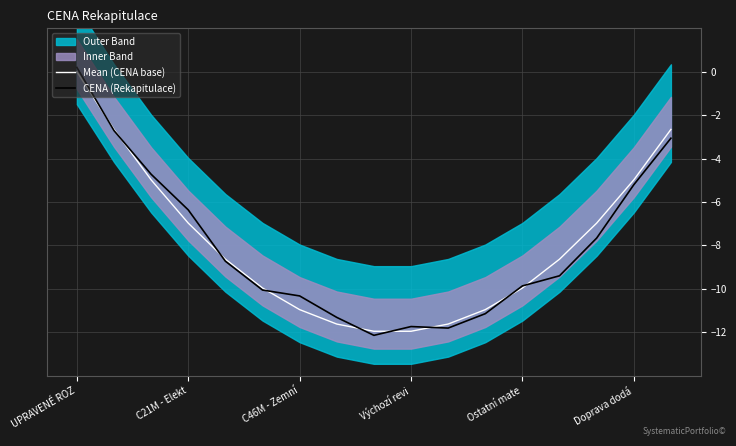

How many values in the Mean (CENA base) series exceed -8?

7